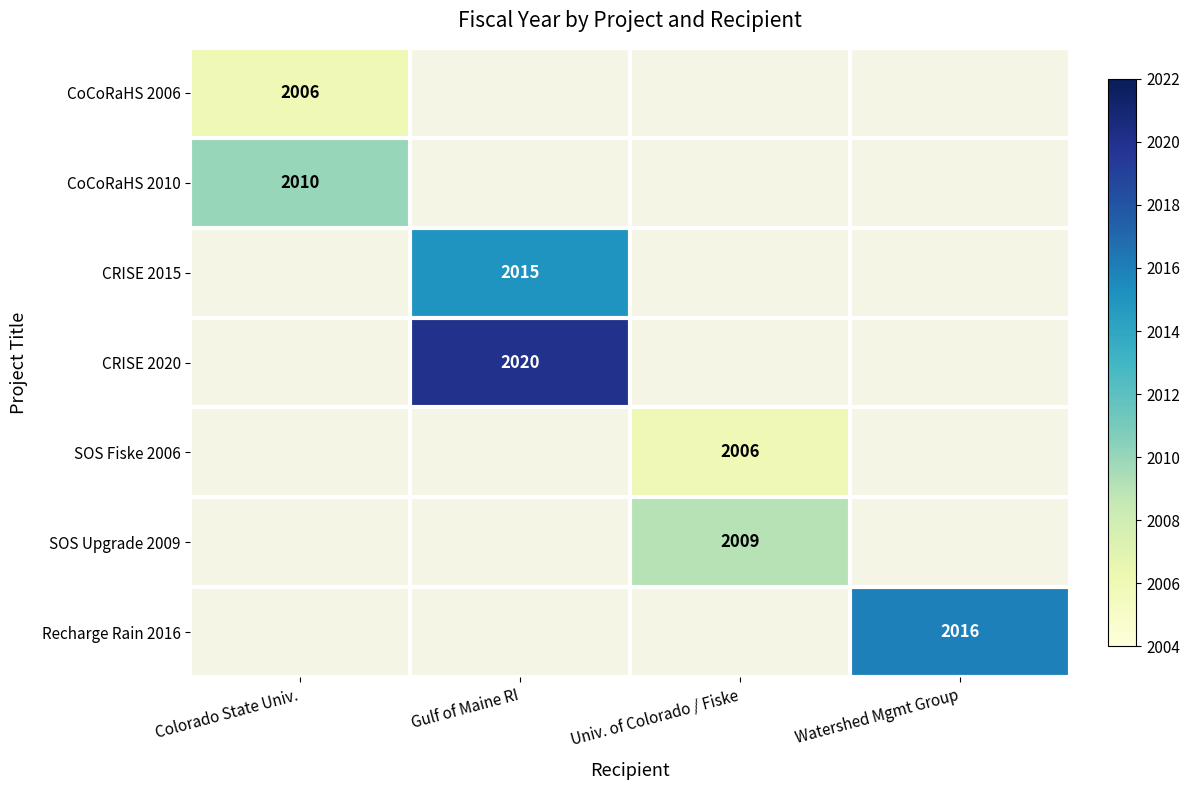

Is it true that Recharge Rain 2016 equals 3490 at Watershed Mgmt Group?

False